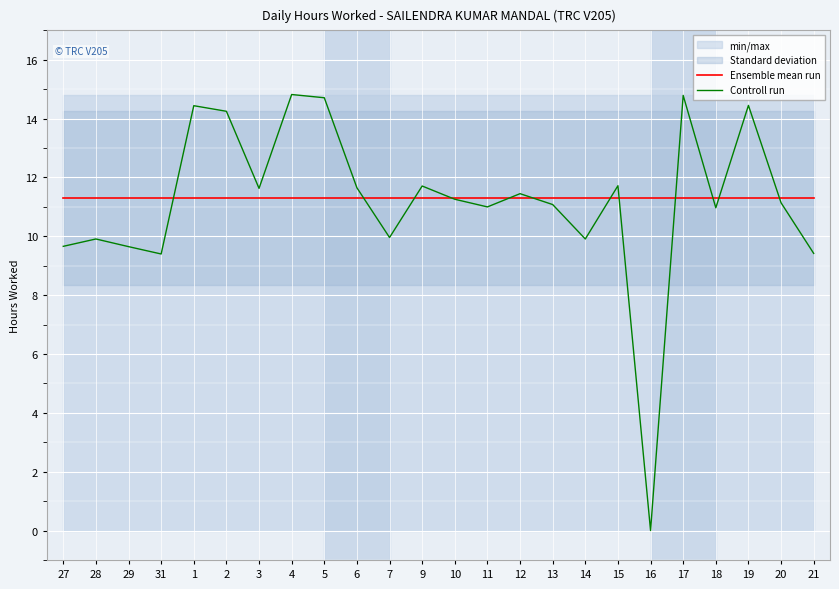

Reading left to right, what are all the values shown in this chart?

Ensemble mean run: 11.3	11.3	11.3	11.3	11.3	11.3	11.3	11.3	11.3	11.3	11.3	11.3	11.3	11.3	11.3	11.3	11.3	11.3	11.3	11.3	11.3	11.3	11.3	11.3
Controll run: 9.7	9.9	9.7	9.4	14.4	14.2	11.6	14.8	14.7	11.7	10.0	11.7	11.3	11.0	11.4	11.1	9.9	11.7	0.0	14.8	11.0	14.4	11.1	9.4